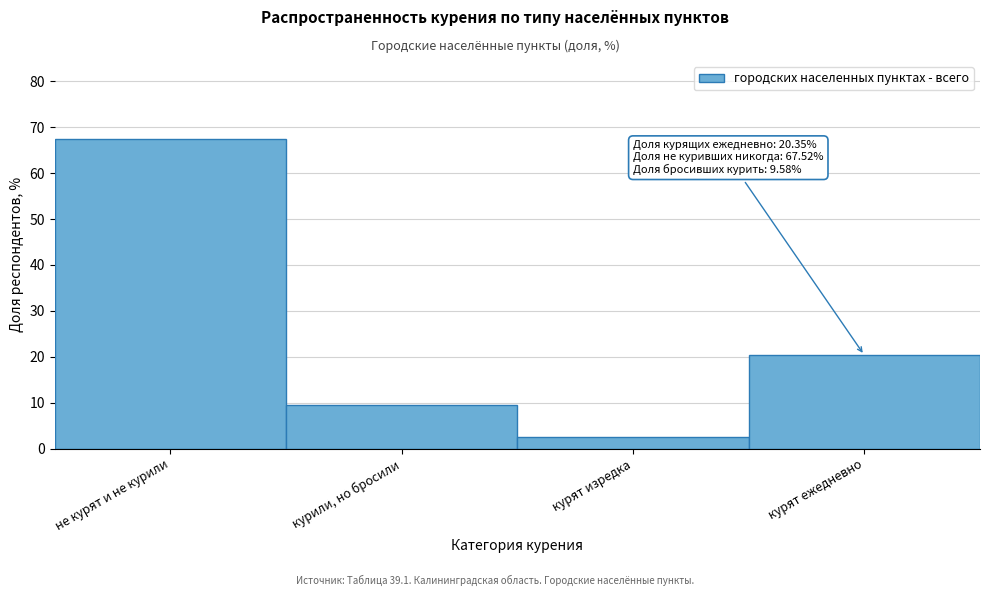

Reading left to right, what are all the values shown in this chart?

67.5	9.6	2.5	20.3